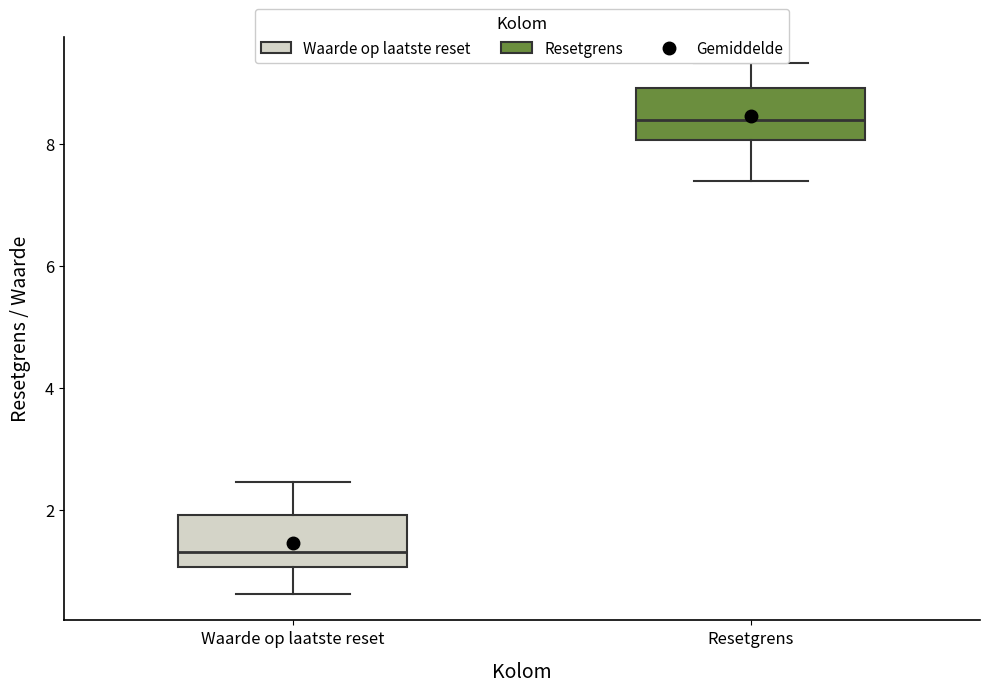

Where is the lower edge of the box for Waarde op laatste reset on the y-axis? The values are not printed on the chart, so give them approximately, as read against the axis.

1.0